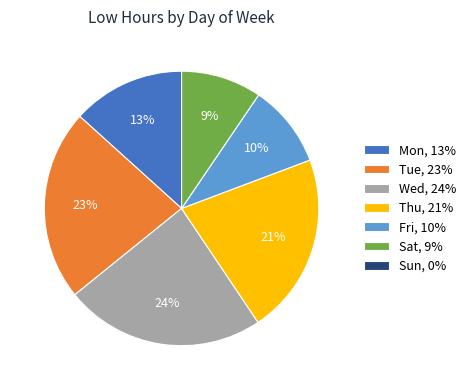

What is the ratio of the value at Thu, 21% to the value at Wed, 24%?

0.9